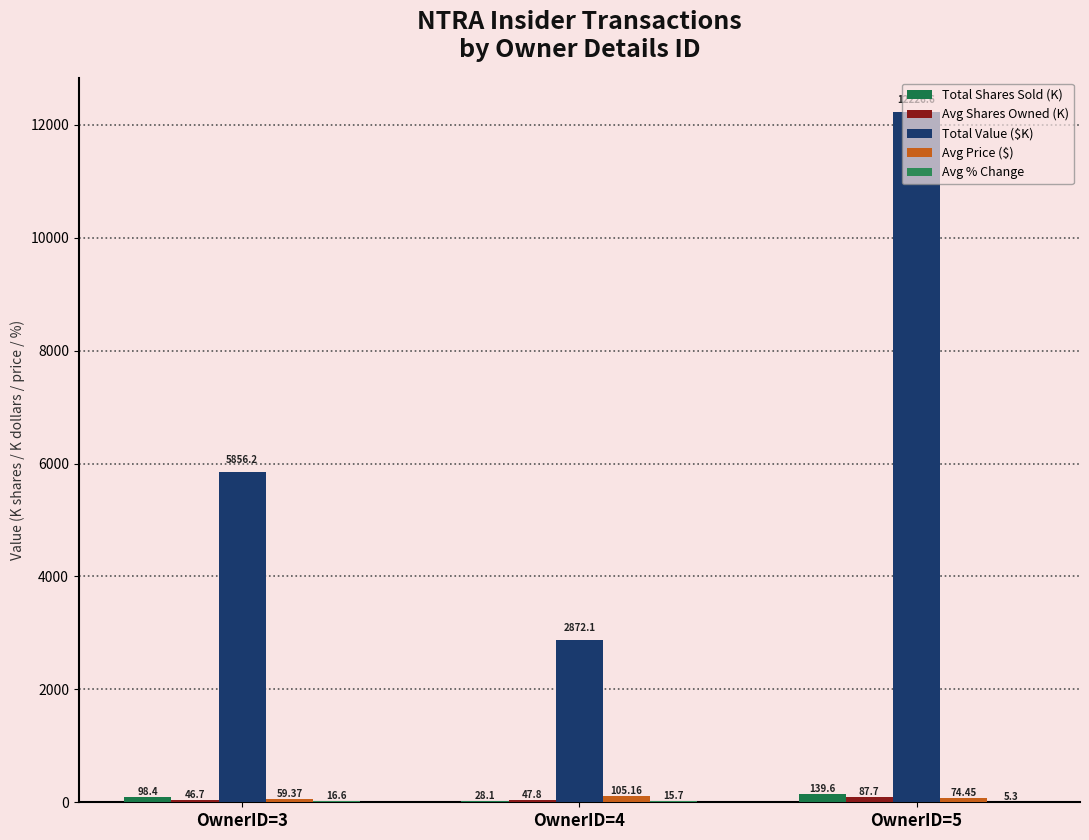

Which category has the highest value across all series?

OwnerID=5